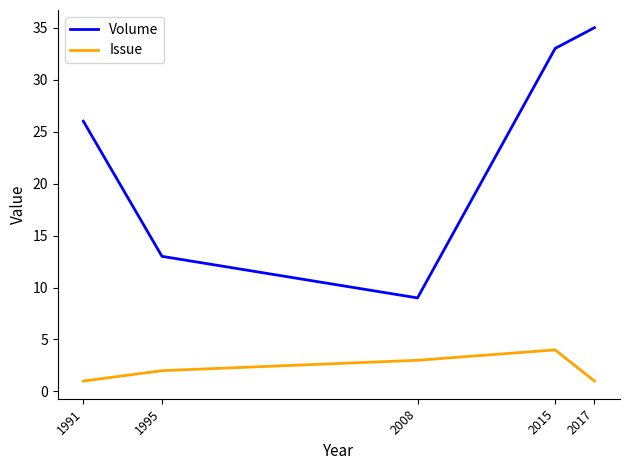

What is the difference between the maximum and minimum values in the Volume series?

26